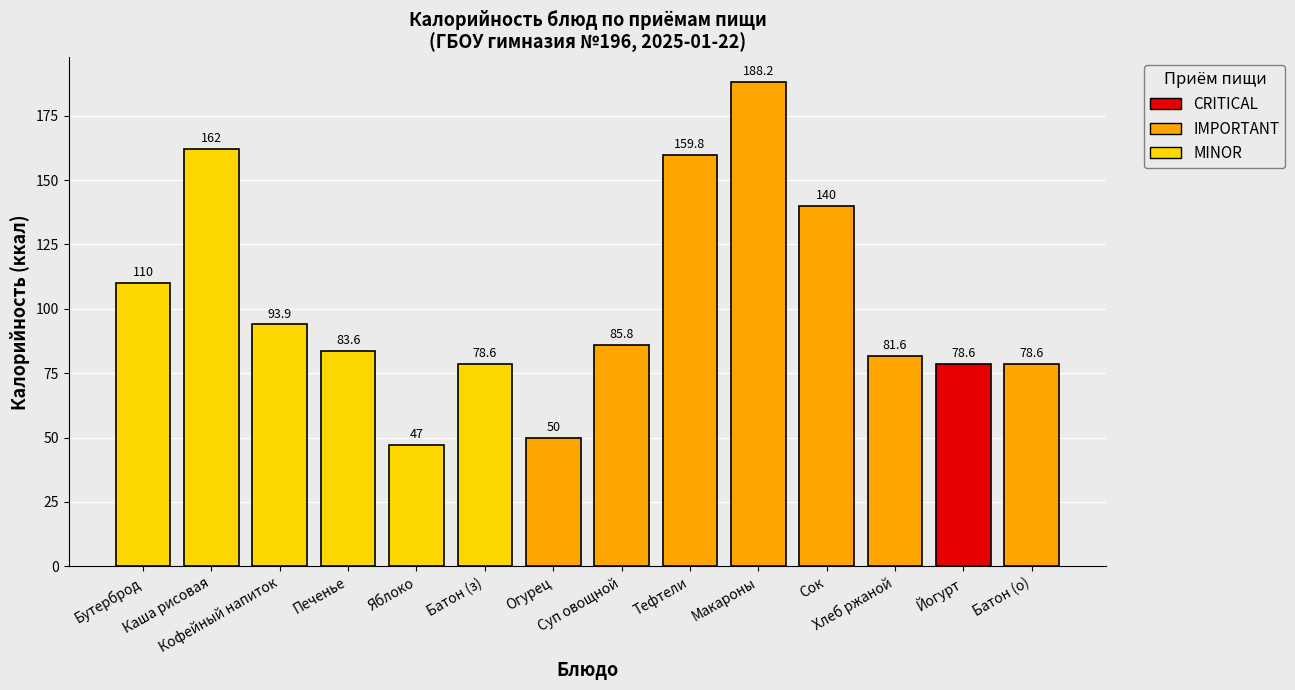

What is the difference between the maximum and minimum values?

141.2